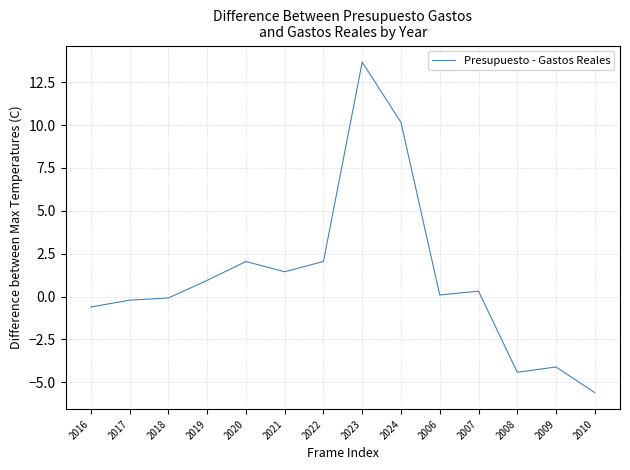

What is the difference between the maximum and minimum values?

19.3